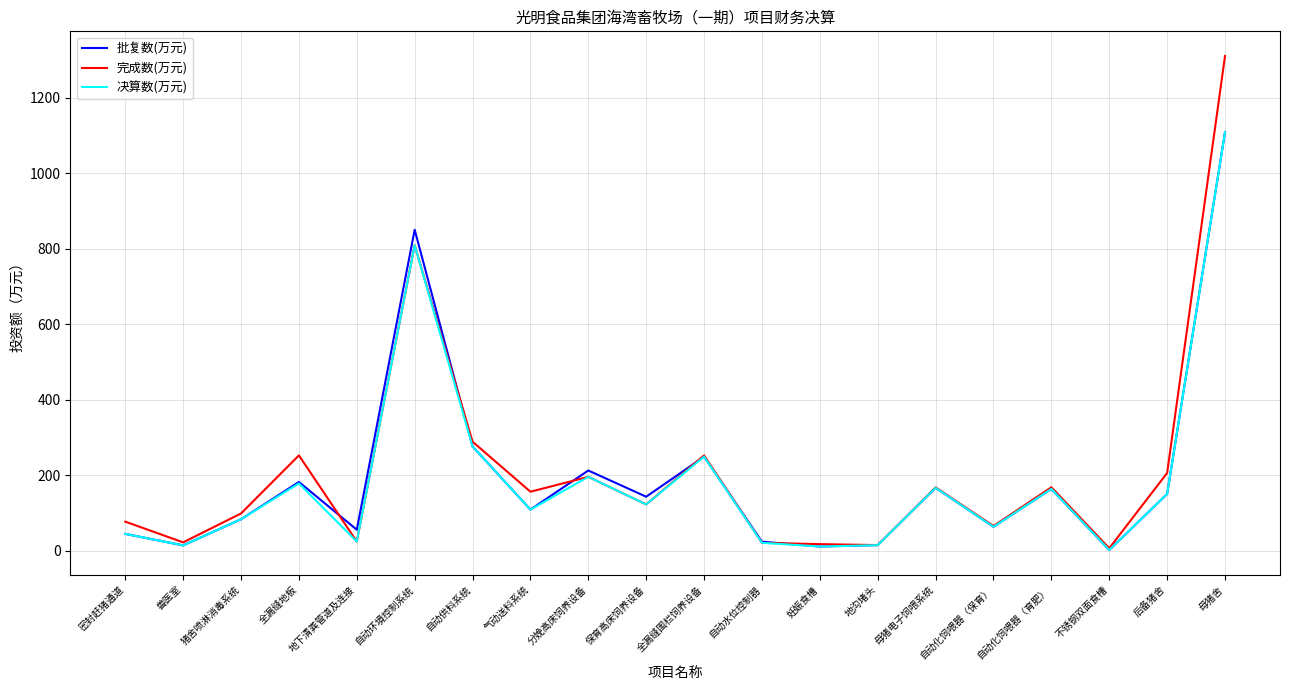

What is the difference between the highest and lowest values at 母猪舍?

201.6